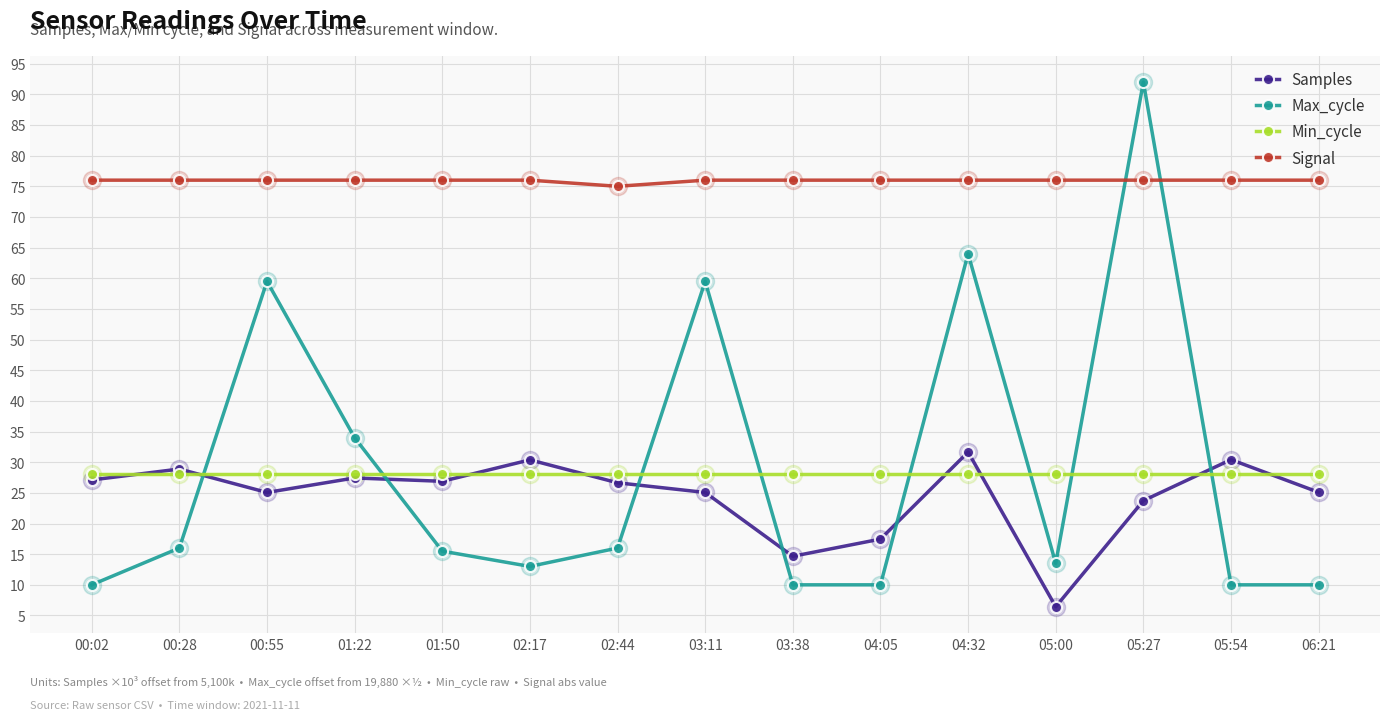

At which label does Max_cycle reach its peak?

05:27